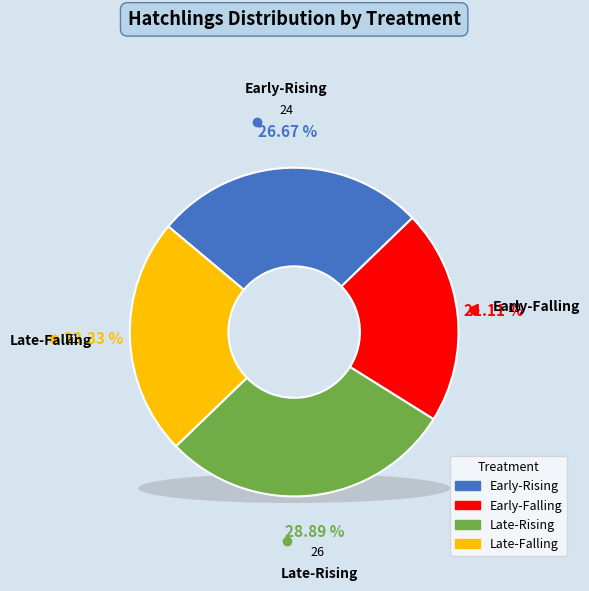

Is there any slice that represents more than half of the pie?

No